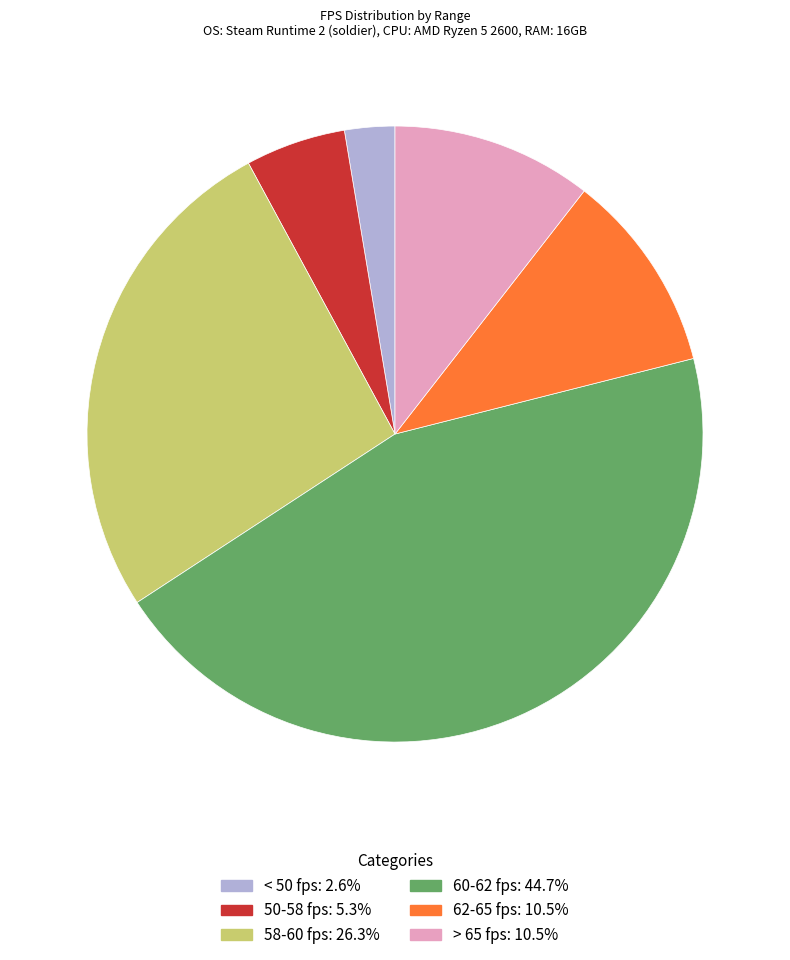

Does any single category account for the majority?

No